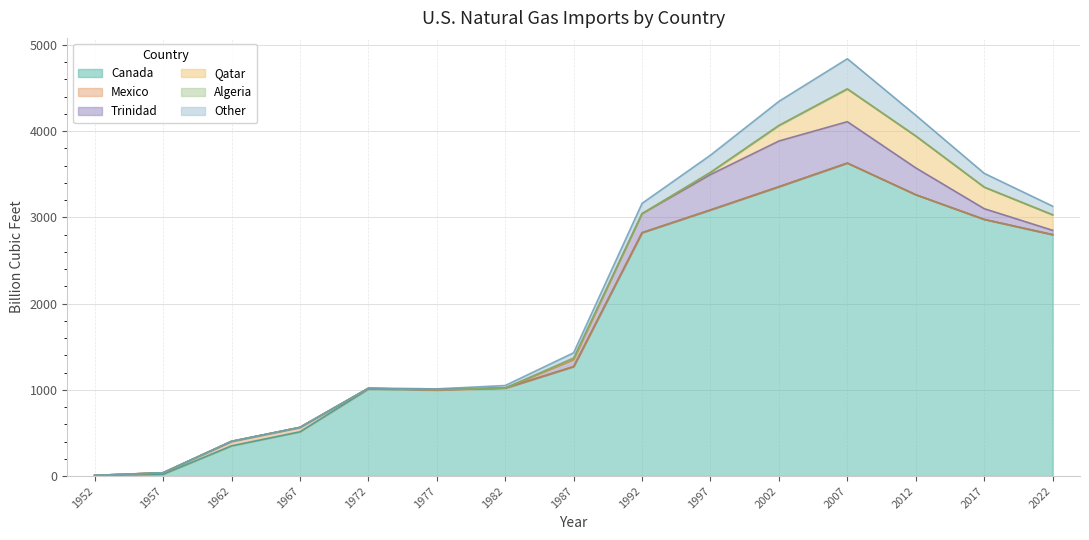

What is the value of the Qatar point at the 11th from the left?

180.0